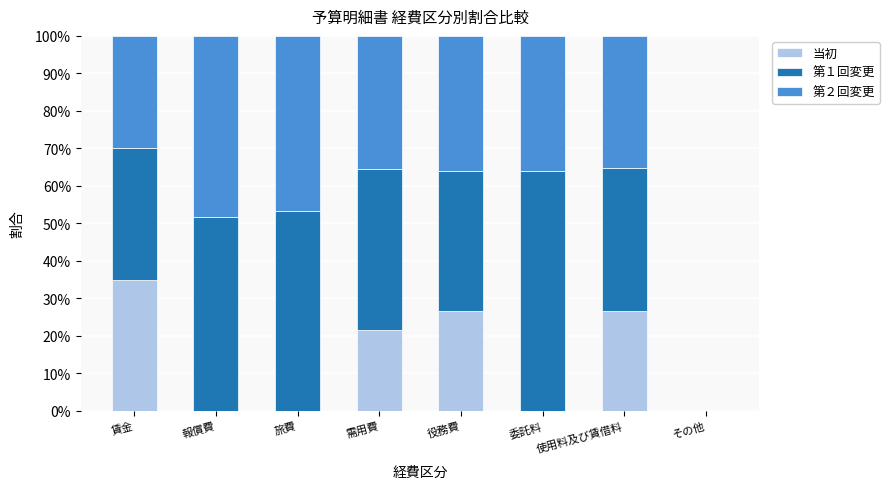

At which label does 当初 reach its peak?

賃金